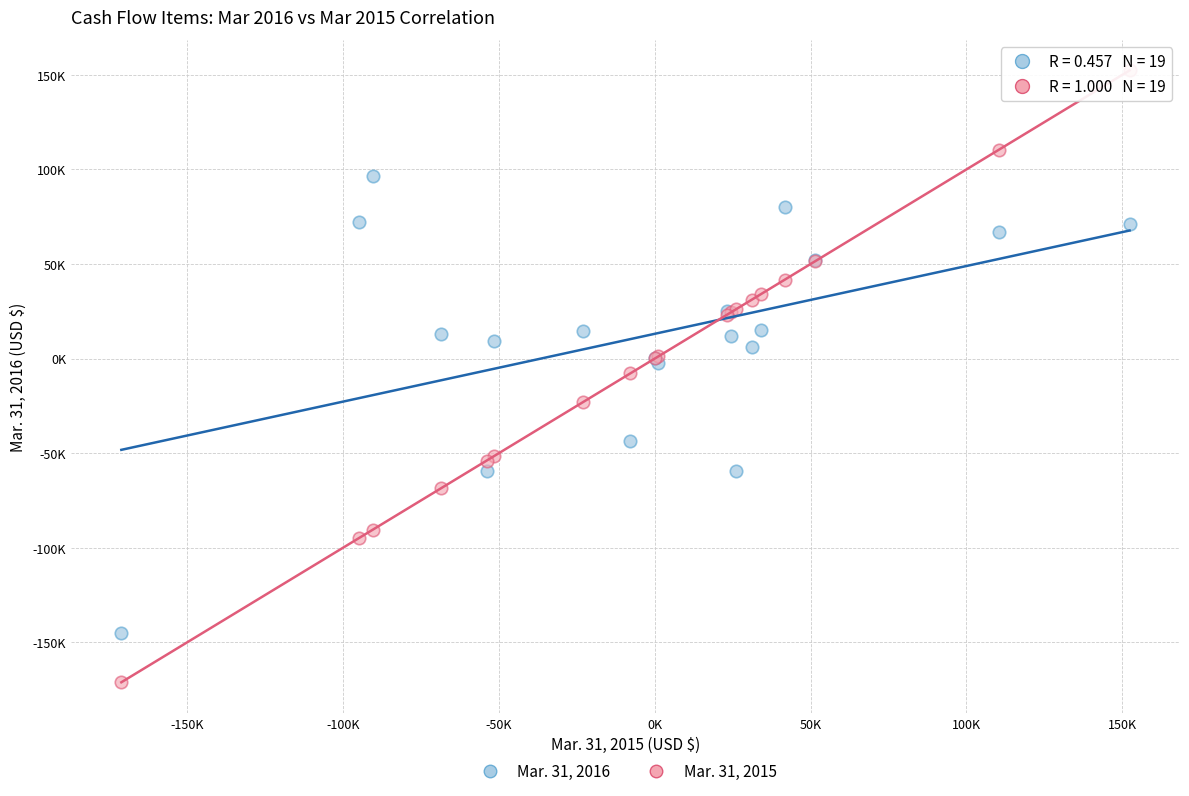

Which series reaches the minimum Y coordinate?

Mar. 31, 2015